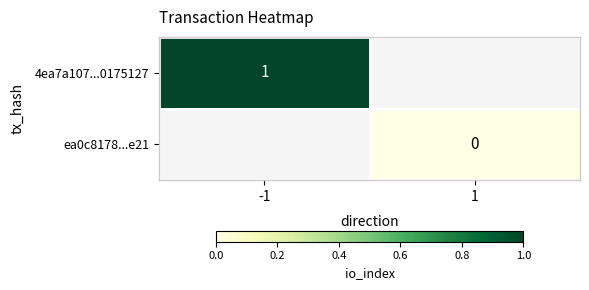

Rank the series by their average value, from highest to lowest.

4ea7a107...0175127, ea0c8178...e21